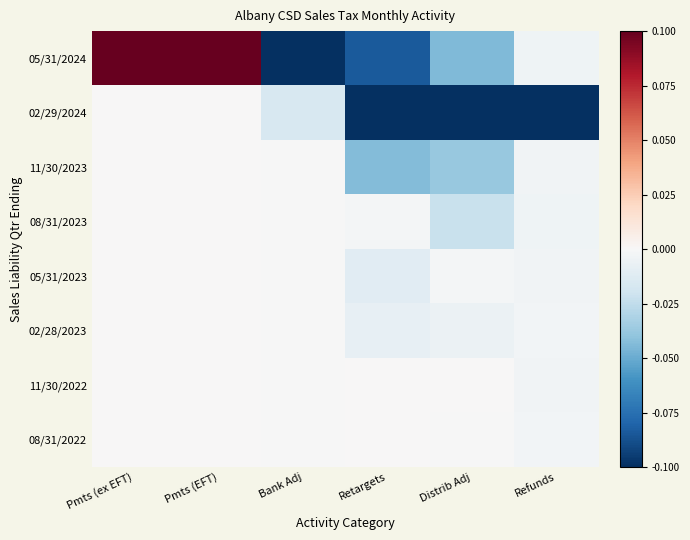

Reading left to right, what are all the values shown in this chart?

05/31/2024: Pmts (ex EFT)=0.1	Pmts (EFT)=0.1	Bank Adj=-0.1	Retargets=-0.1	Distrib Adj=-0.0	Refunds=-0.0
02/29/2024: Pmts (ex EFT)=0.0	Pmts (EFT)=0.0	Bank Adj=-0.0	Retargets=-0.1	Distrib Adj=-0.1	Refunds=-0.1
11/30/2023: Pmts (ex EFT)=0.0	Pmts (EFT)=0.0	Bank Adj=-0.0	Retargets=-0.0	Distrib Adj=-0.0	Refunds=-0.0
08/31/2023: Pmts (ex EFT)=0.0	Pmts (EFT)=0.0	Bank Adj=-0.0	Retargets=-0.0	Distrib Adj=-0.0	Refunds=-0.0
05/31/2023: Pmts (ex EFT)=0.0	Pmts (EFT)=0.0	Bank Adj=-0.0	Retargets=-0.0	Distrib Adj=-0.0	Refunds=-0.0
02/28/2023: Pmts (ex EFT)=0.0	Pmts (EFT)=0.0	Bank Adj=-0.0	Retargets=-0.0	Distrib Adj=-0.0	Refunds=-0.0
11/30/2022: Pmts (ex EFT)=0.0	Pmts (EFT)=0.0	Bank Adj=-0.0	Retargets=0.0	Distrib Adj=0.0	Refunds=-0.0
08/31/2022: Pmts (ex EFT)=0.0	Pmts (EFT)=0.0	Bank Adj=-0.0	Retargets=0.0	Distrib Adj=-0.0	Refunds=-0.0